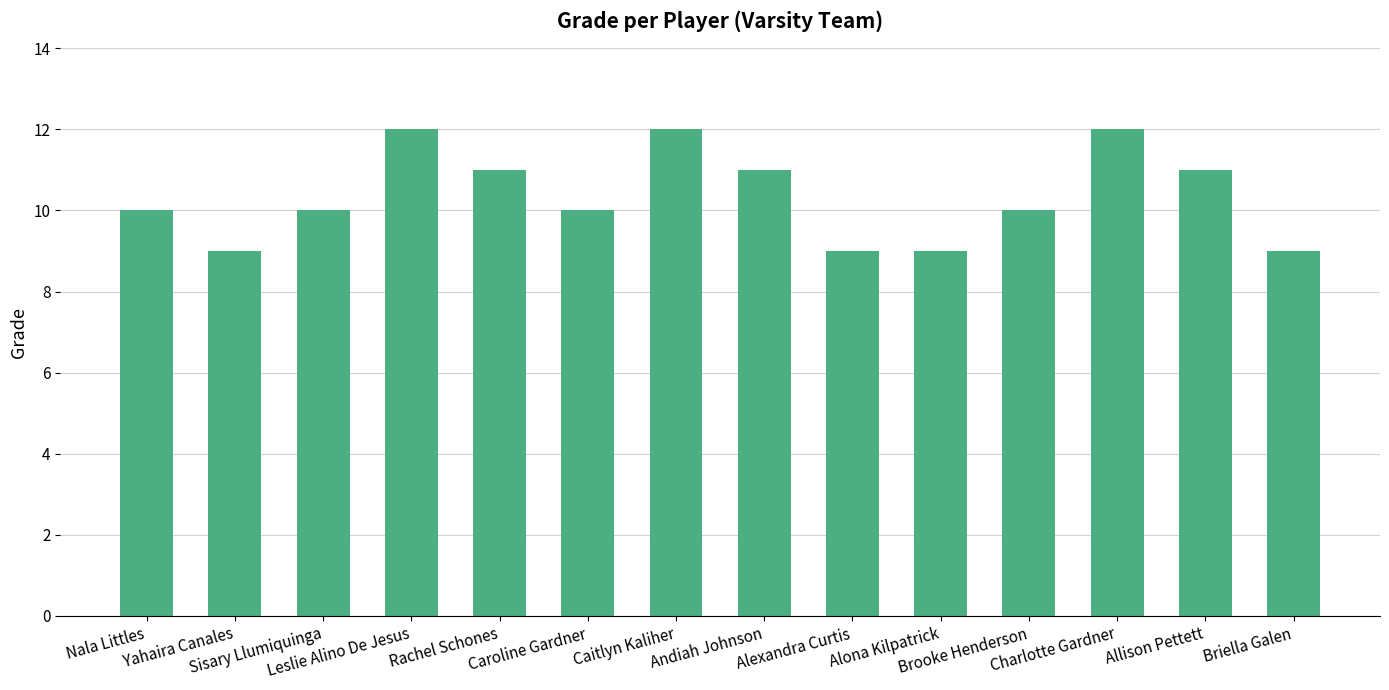

Which has a higher value, Briella Galen or Caroline Gardner?

Caroline Gardner